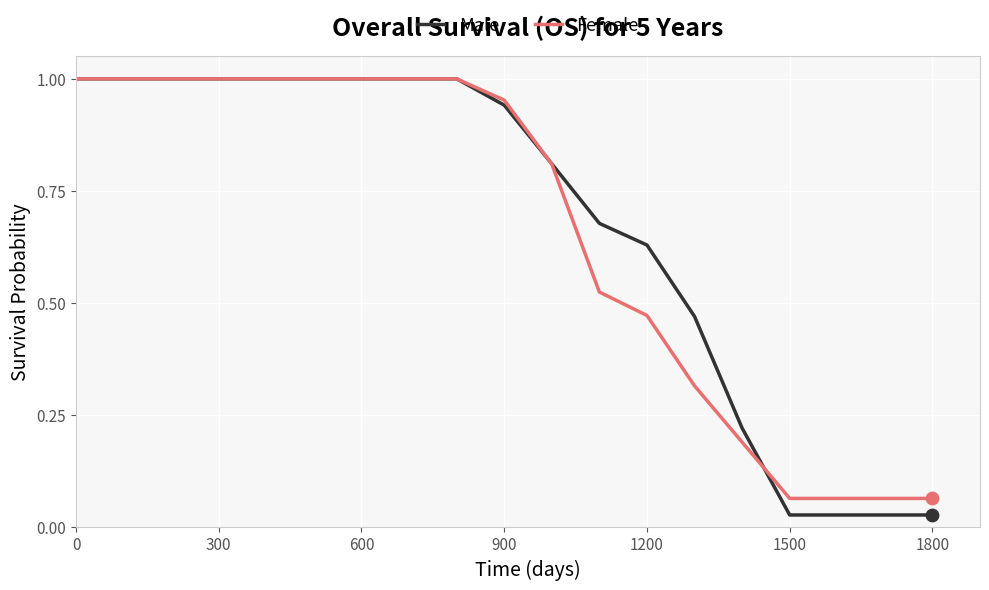

What are all the series names shown in the legend?

Male, Female